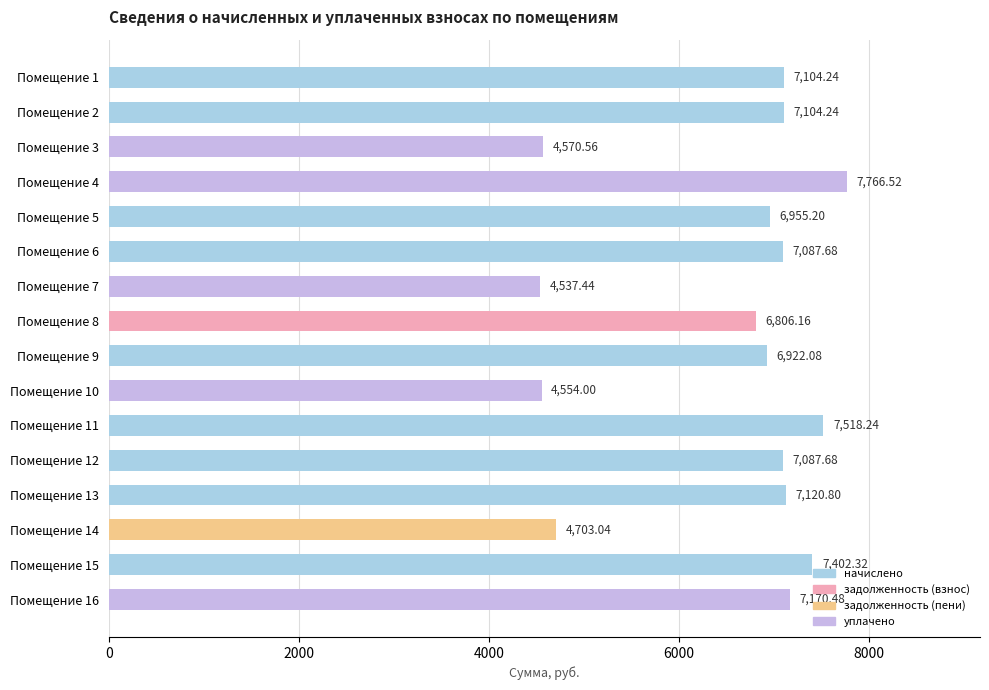

What is the ratio of the value at Помещение 16 to the value at Помещение 4?

0.9